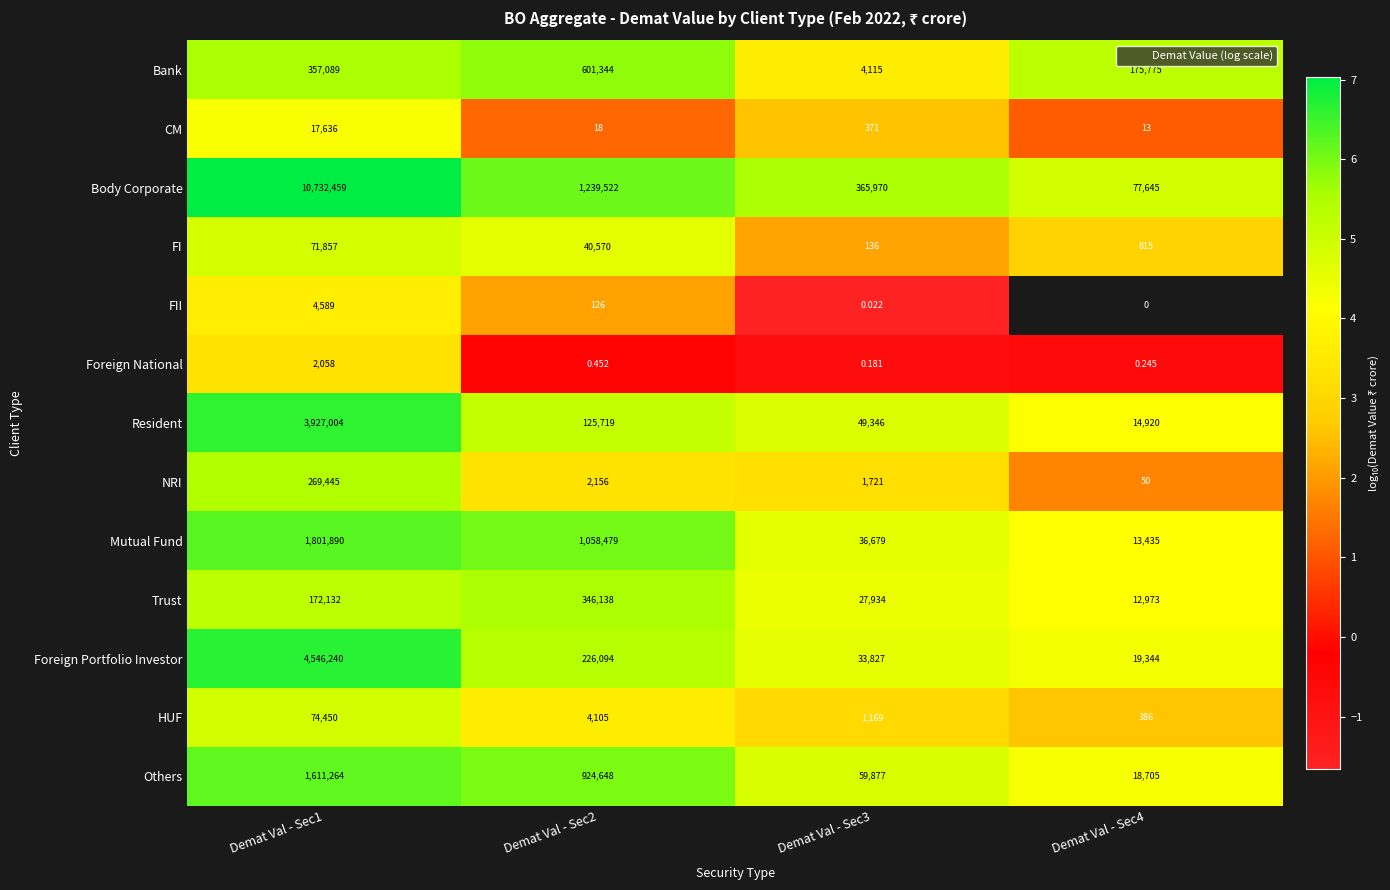

Is the value of FII at Demat Val - Sec1 greater than the value of Foreign Portfolio Investor at Demat Val - Sec4?

No